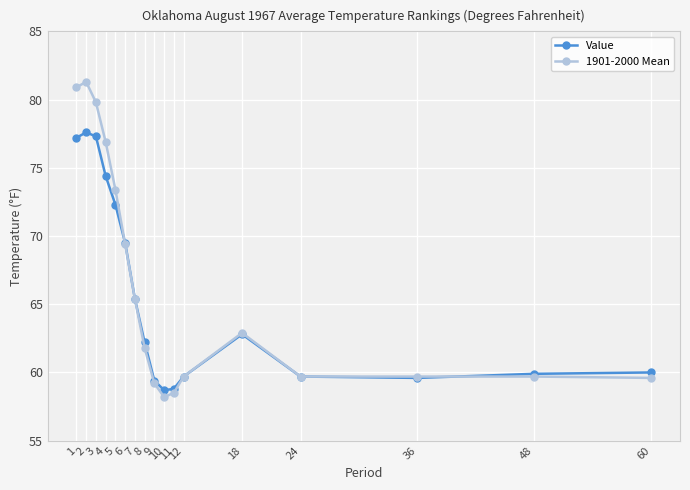

List the series in order of their overall mean, lowest first.

Value, 1901-2000 Mean